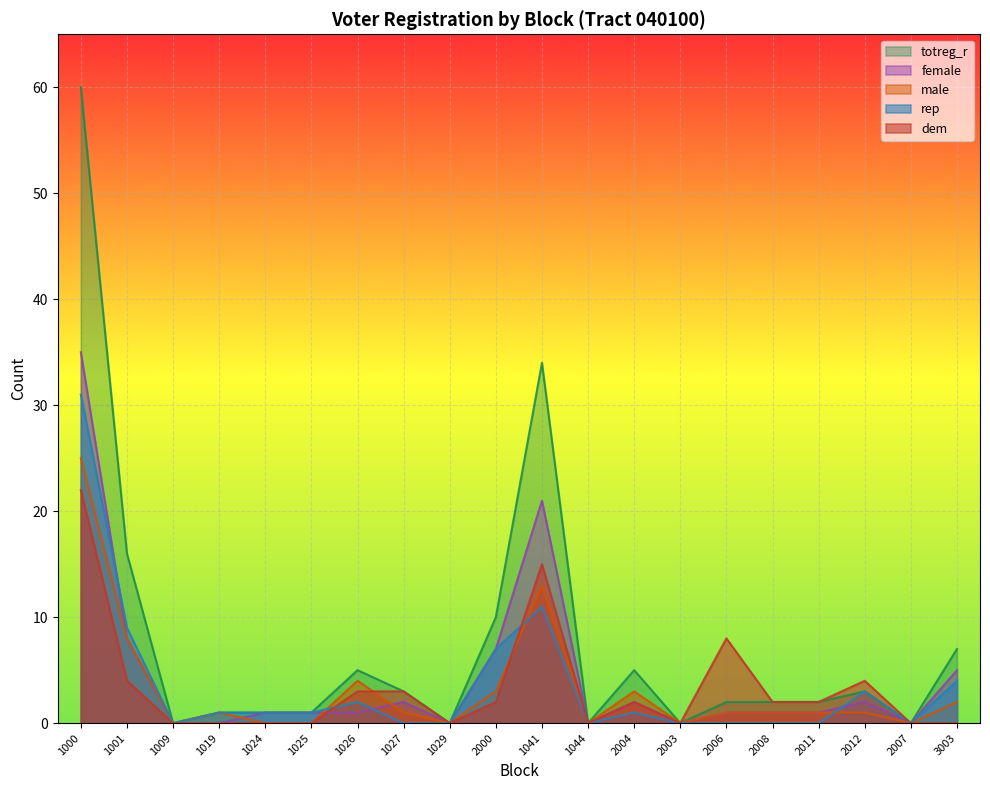

Reading left to right, extract all data points from this chart.

dem: 1000=22	1001=4	1009=0	1019=0	1024=0	1025=0	1026=3	1027=3	1029=0	2000=2	1041=15	1044=0	2004=2	2003=0	2006=8	2008=2	2011=2	2012=4	2007=0	3003=0
rep: 1000=31	1001=9	1009=0	1019=1	1024=1	1025=1	1026=2	1027=0	1029=0	2000=7	1041=11	1044=0	2004=1	2003=0	2006=0	2008=0	2011=0	2012=3	2007=0	3003=4
male: 1000=25	1001=8	1009=0	1019=1	1024=0	1025=0	1026=4	1027=1	1029=0	2000=3	1041=13	1044=0	2004=3	2003=0	2006=1	2008=1	2011=1	2012=1	2007=0	3003=2
female: 1000=35	1001=8	1009=0	1019=0	1024=1	1025=1	1026=1	1027=2	1029=0	2000=7	1041=21	1044=0	2004=2	2003=0	2006=1	2008=1	2011=1	2012=2	2007=0	3003=5
totreg_r: 1000=60	1001=16	1009=0	1019=1	1024=1	1025=1	1026=5	1027=3	1029=0	2000=10	1041=34	1044=0	2004=5	2003=0	2006=2	2008=2	2011=2	2012=3	2007=0	3003=7